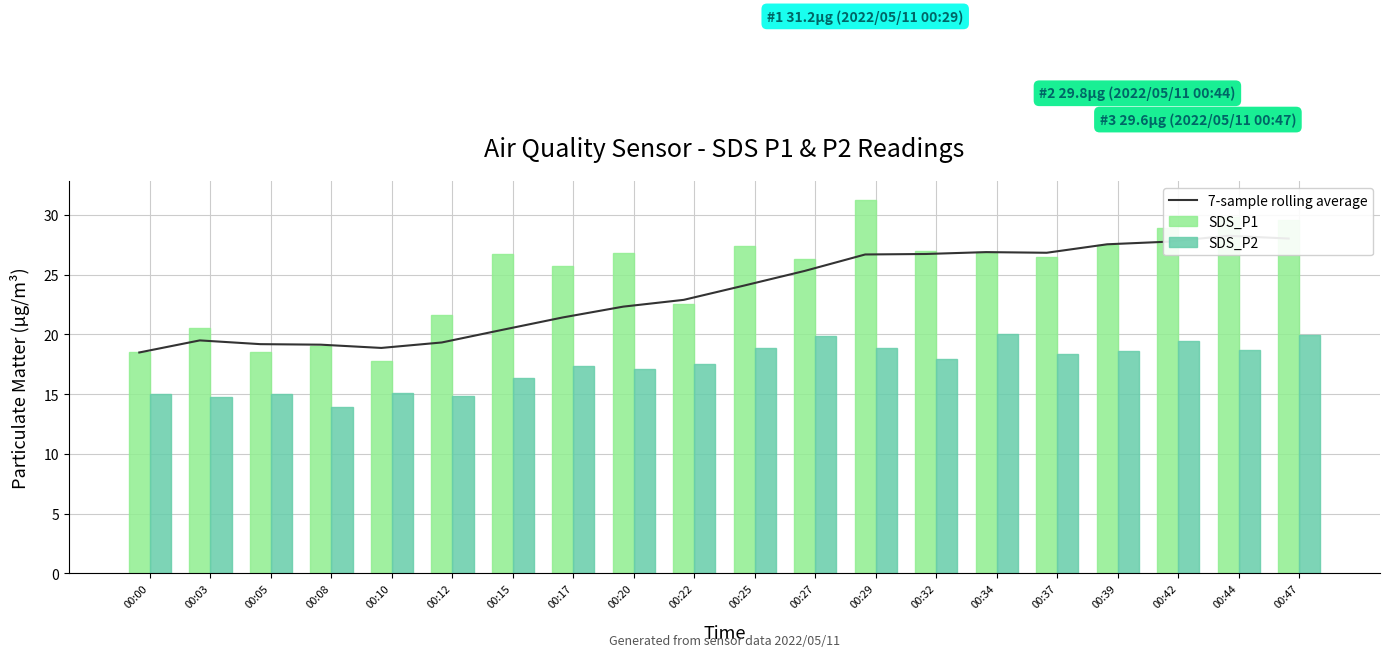

Rank the categories by SDS_P2 value from lowest to highest.

00:08, 00:03, 00:12, 00:05, 00:00, 00:10, 00:15, 00:20, 00:17, 00:22, 00:32, 00:37, 00:39, 00:44, 00:29, 00:25, 00:42, 00:27, 00:47, 00:34